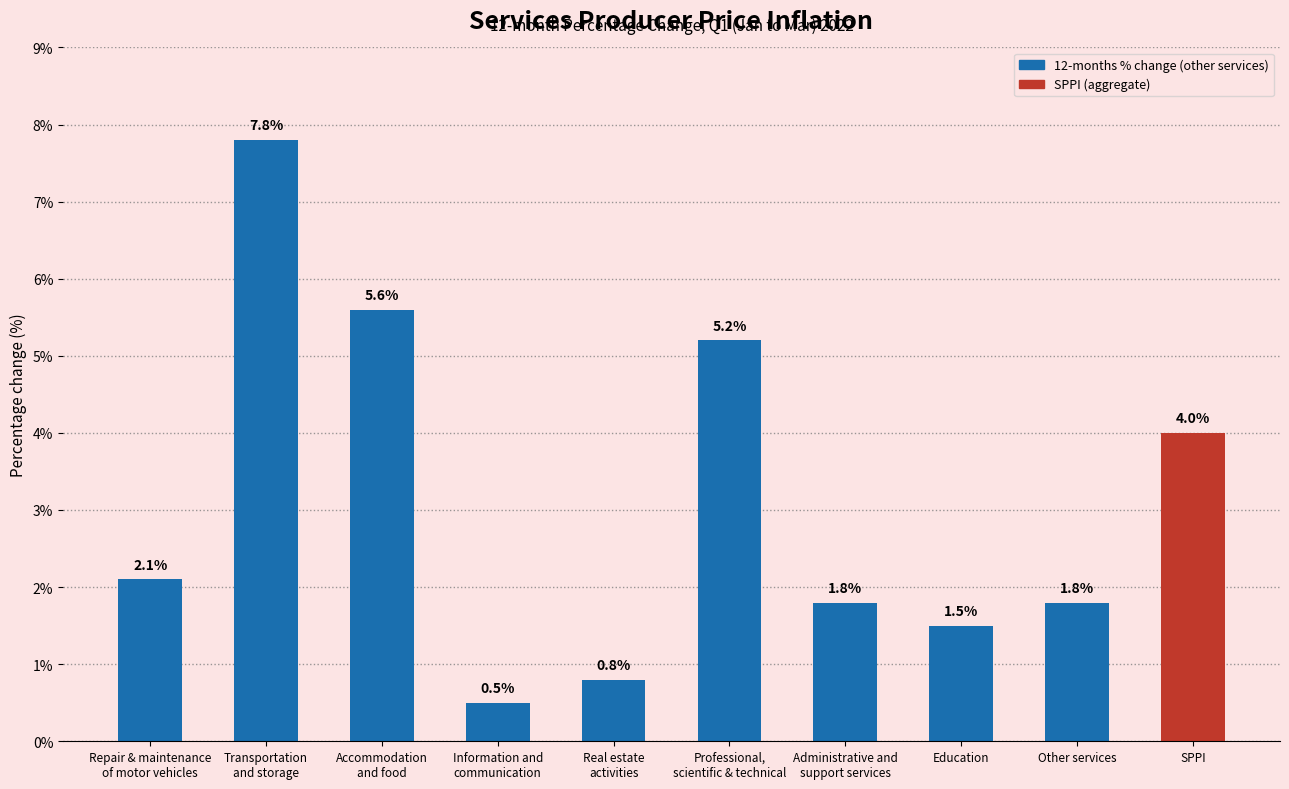

Reading right to left, what are all the values shown in this chart?

4.0	1.8	1.5	1.8	5.2	0.8	0.5	5.6	7.8	2.1